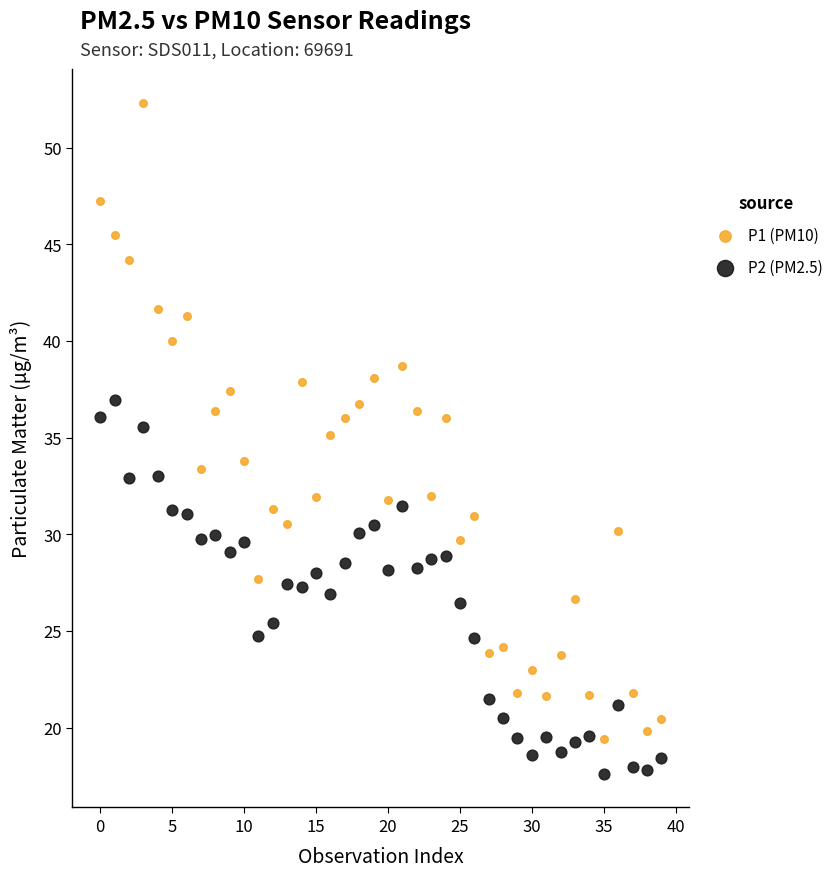

Which series contains the lowest Y value?

P2 (PM2.5)